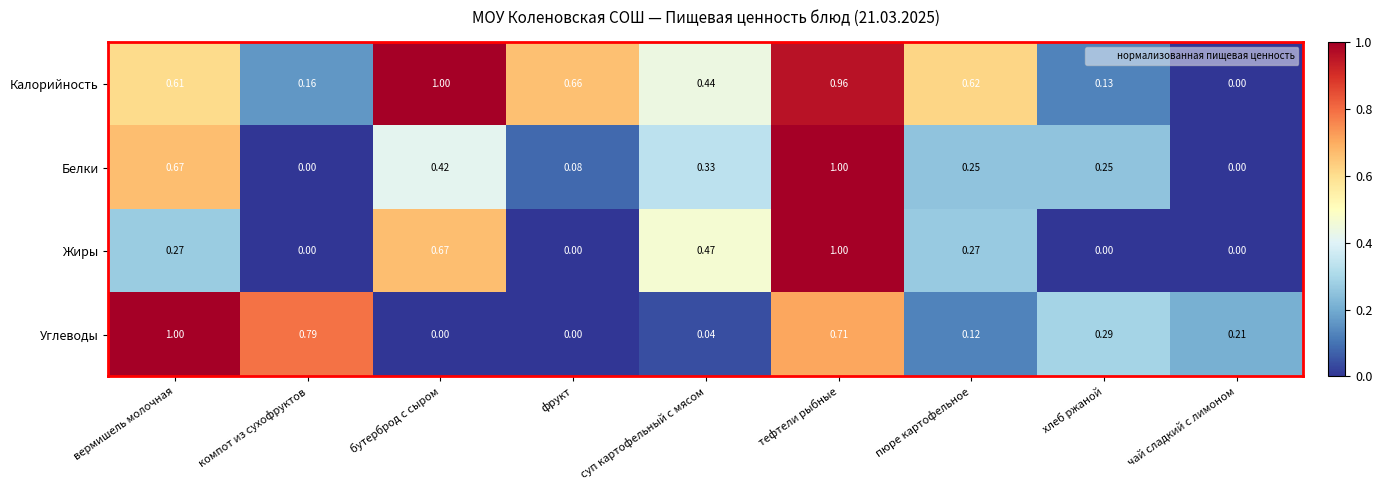

Rank the categories by Калорийность value from lowest to highest.

чай сладкий с лимоном, хлеб ржаной, компот из сухофруктов, суп картофельный с мясом, вермишель молочная, пюре картофельное, фрукт, тефтели рыбные, бутерброд с сыром